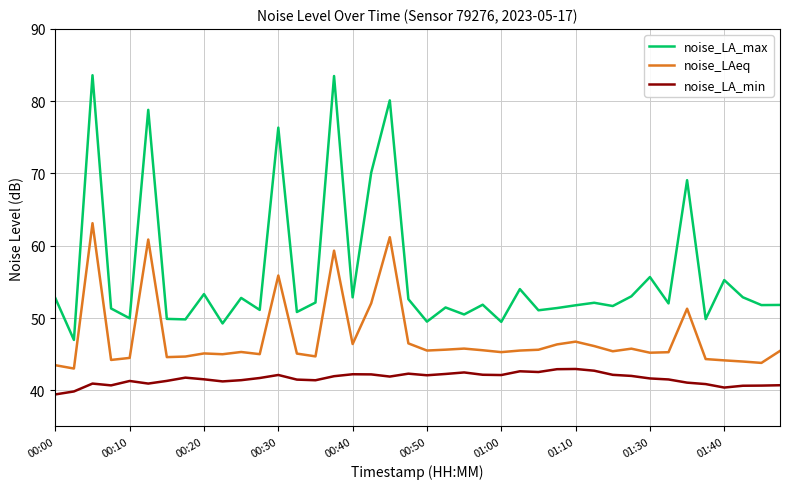

Which series has the widest spread of values?

noise_LA_max